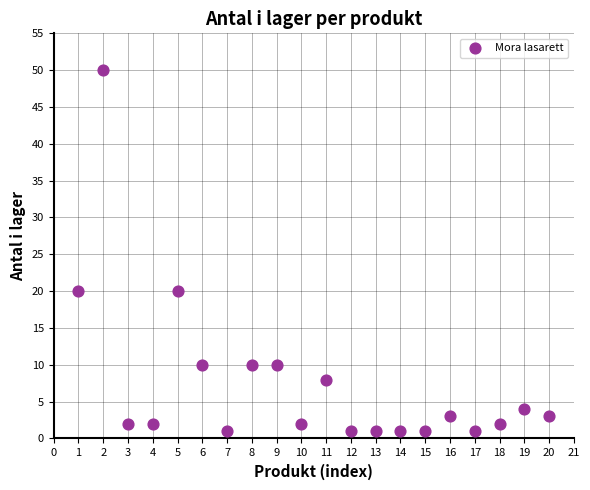

What is the range of Y values (max minus min)?

49